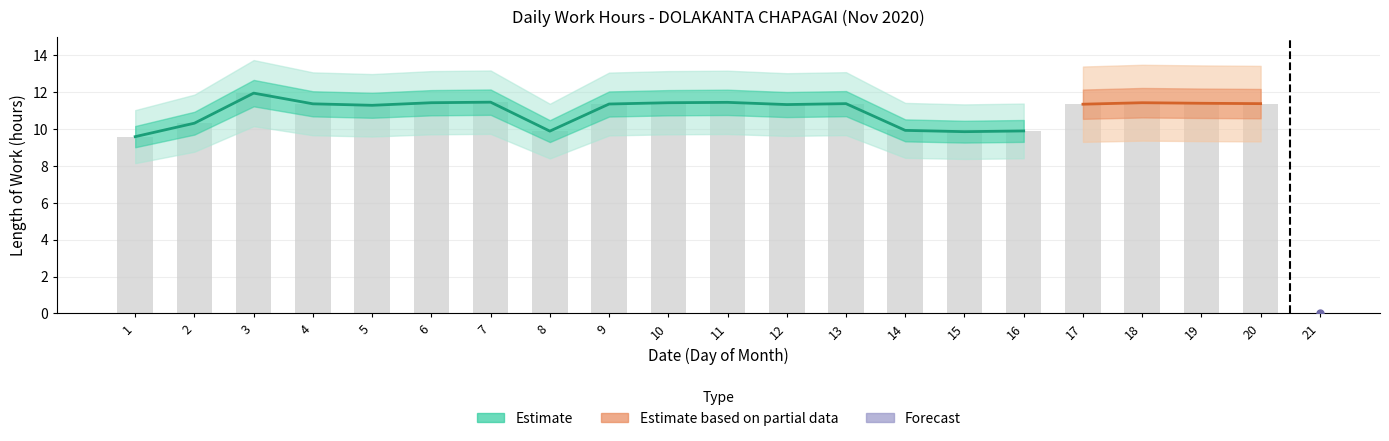

What is the value of the 6th bar from the left?

11.4